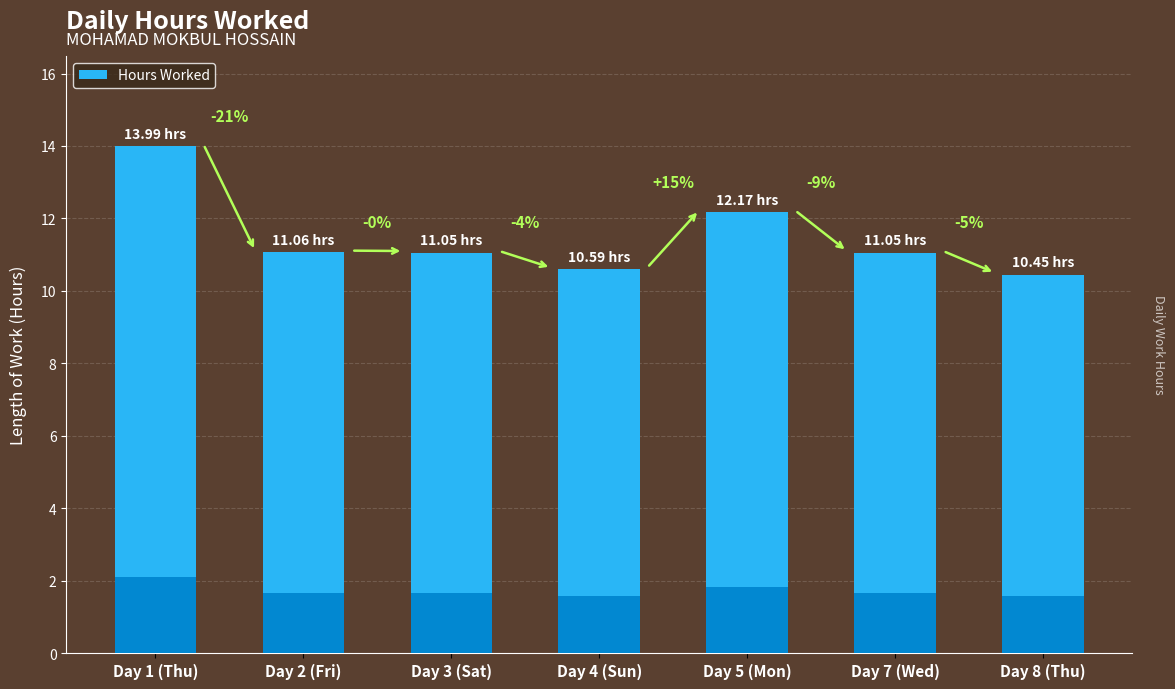

What is the label of the 1st bar from the left?

Day 1 (Thu)